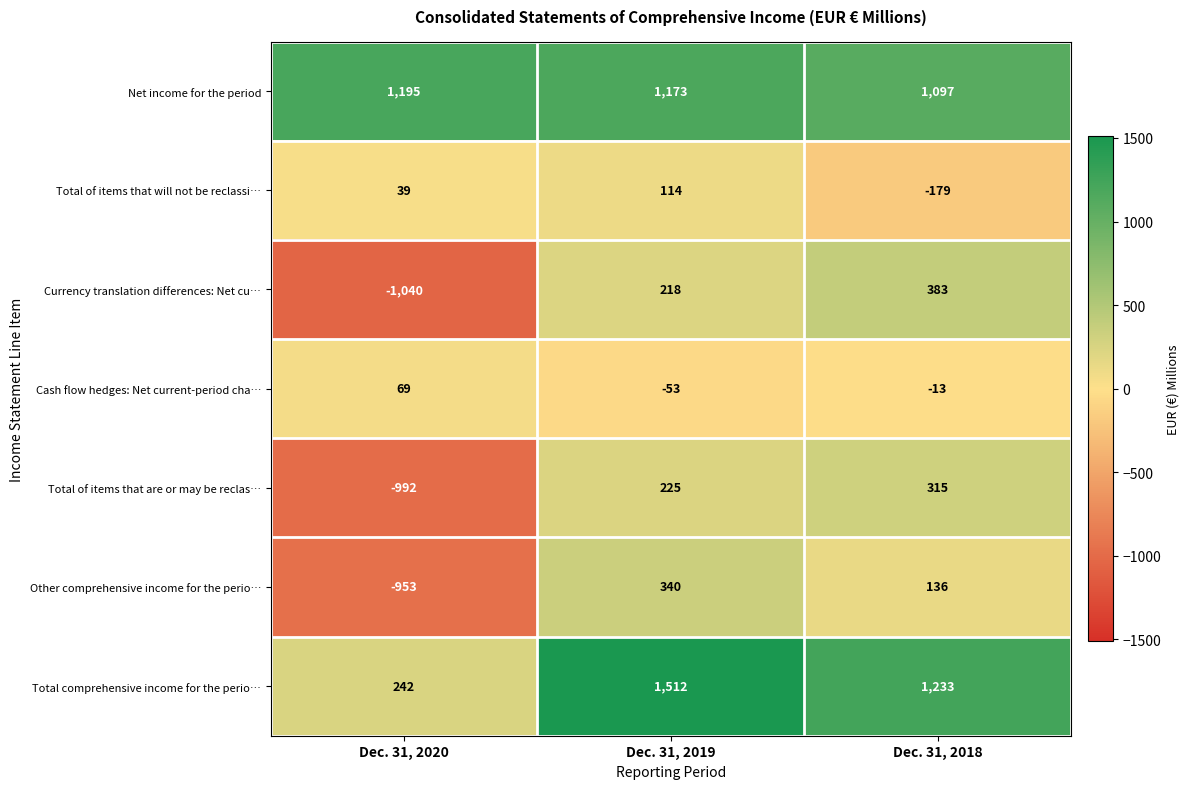

Where does the Other comprehensive income for the perio… series first go above 136?

Dec. 31, 2019